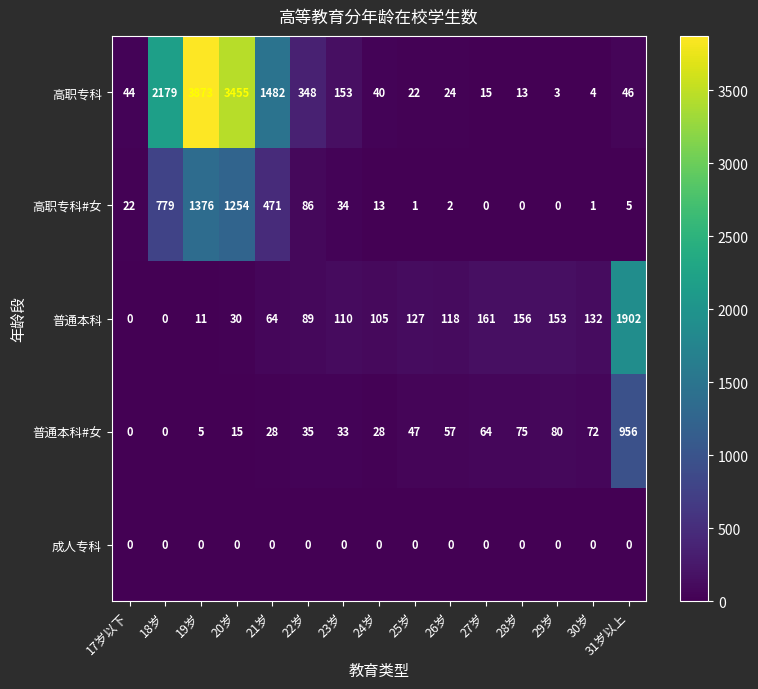

What is the difference between the maximum and minimum values in the 高职专科#女 series?

1376